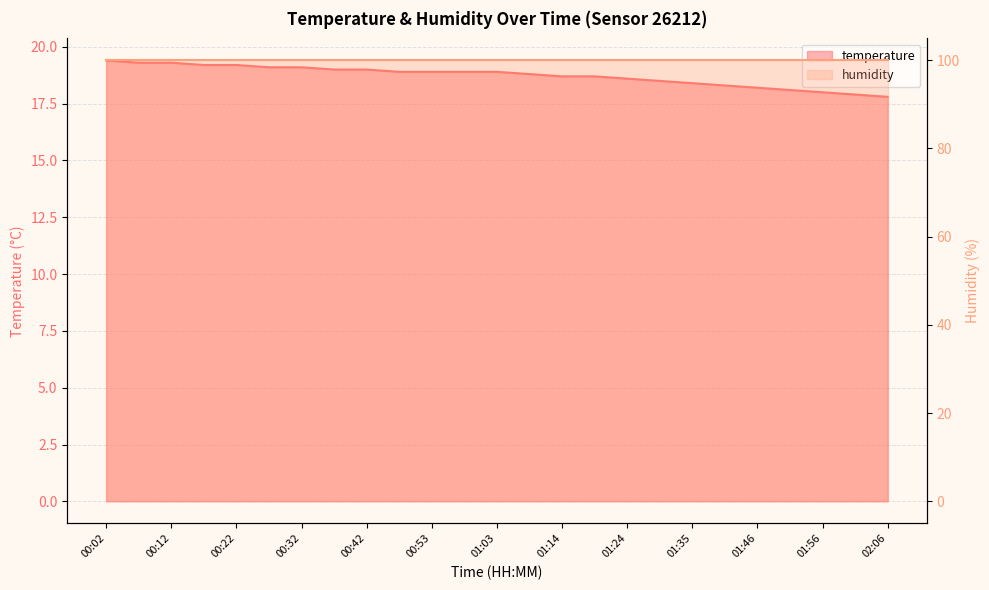

What is the maximum value shown in the chart?

19.4